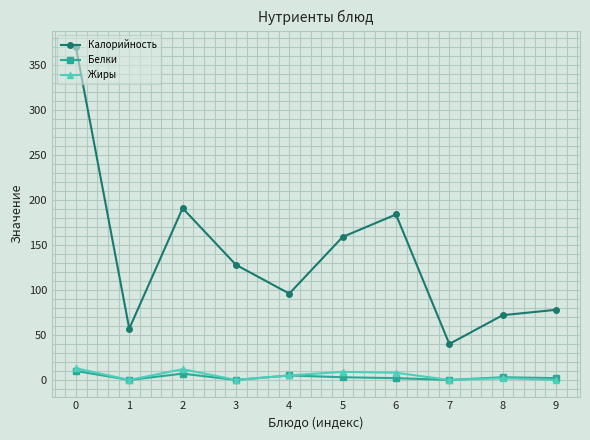

What is the total value across all series at 7?

40